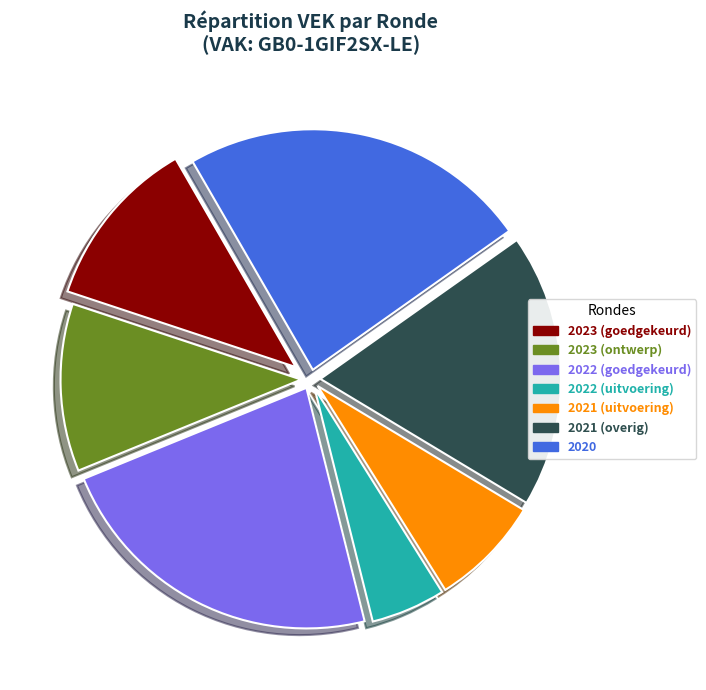

Is there a majority slice in this chart?

No